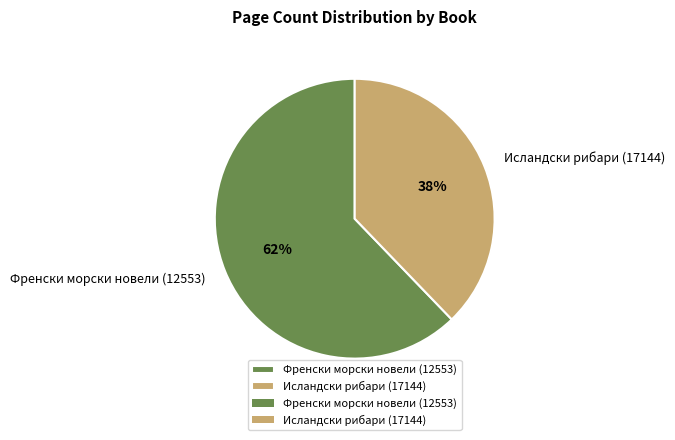

Is it true that Френски морски новели (12553) is 62% of the pie?

True